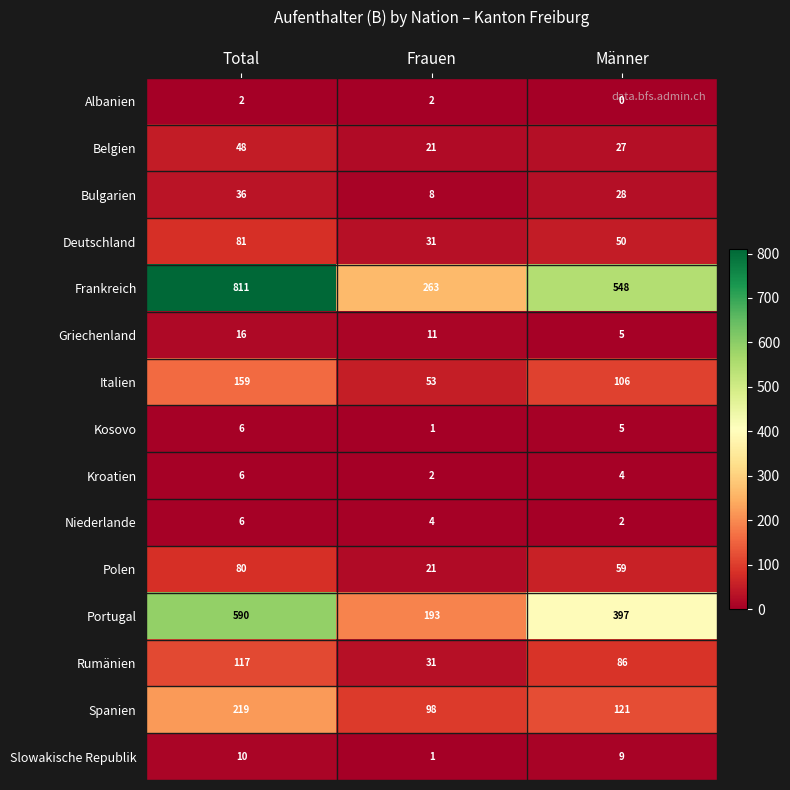

Which label corresponds to the smallest value in the chart?

Männer